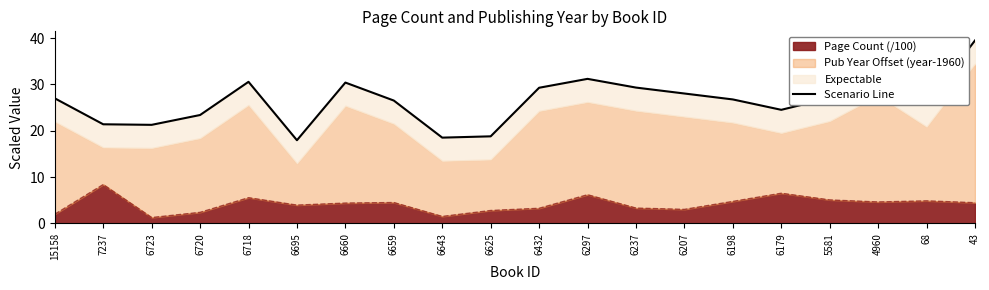

What value does the data have at 6297?

31.2